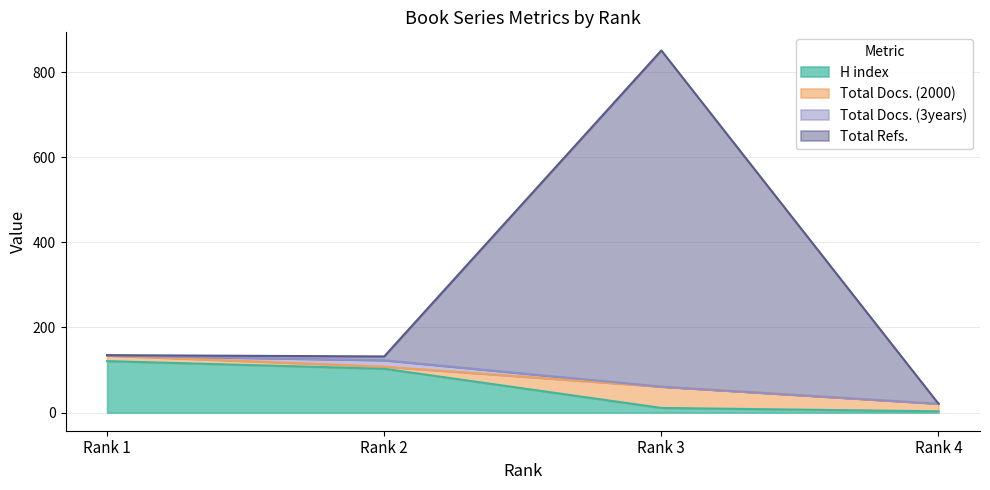

What is the value of the Total Refs. point at the 2nd from the left?

132